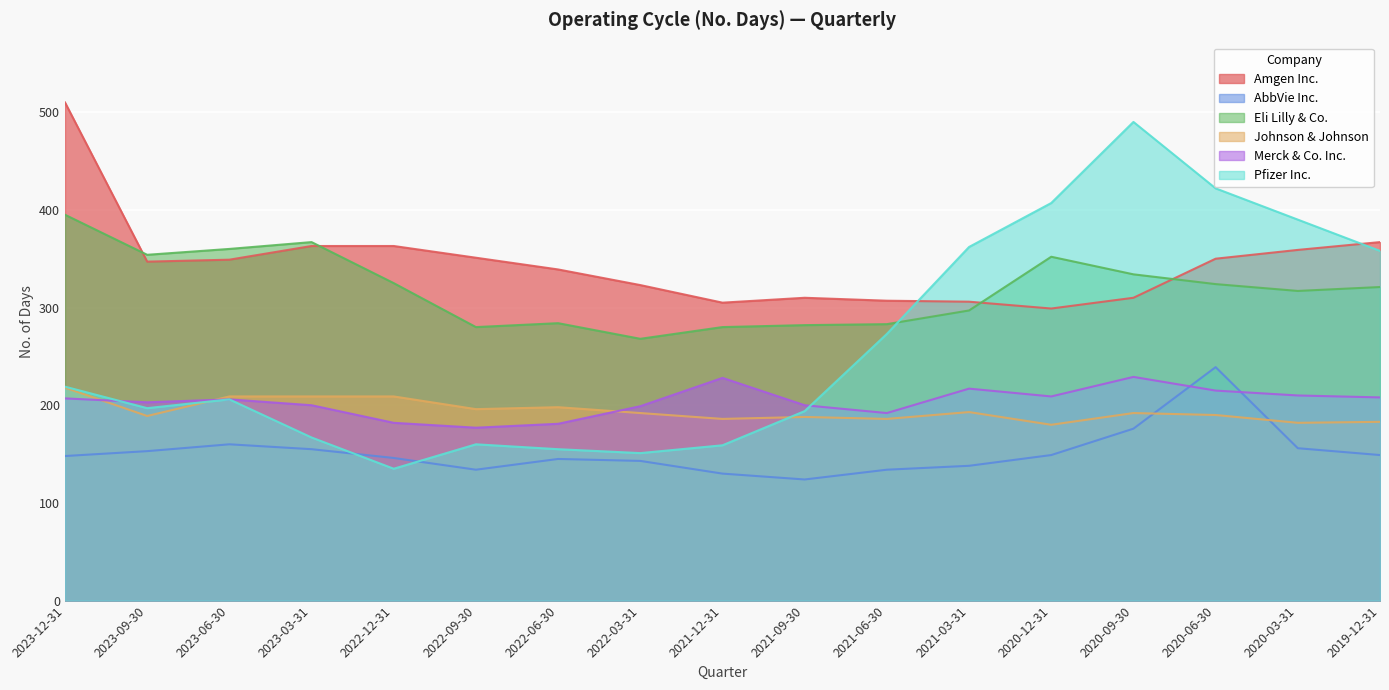

Which series changed the most between 2022-12-31 and 2021-12-31?

Amgen Inc.